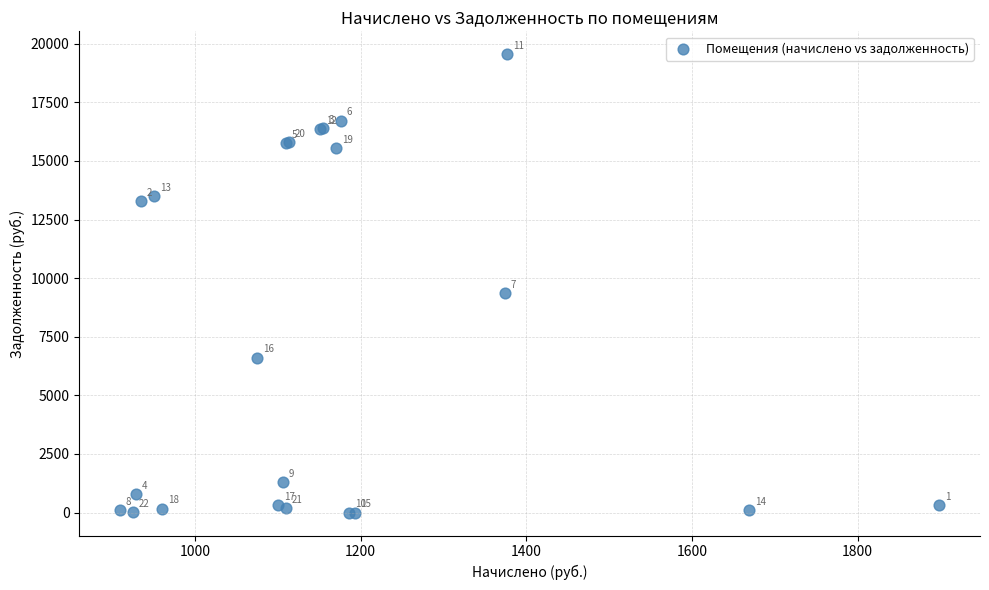

What Y value in the scatter plot is closest to 9776?

9362.9